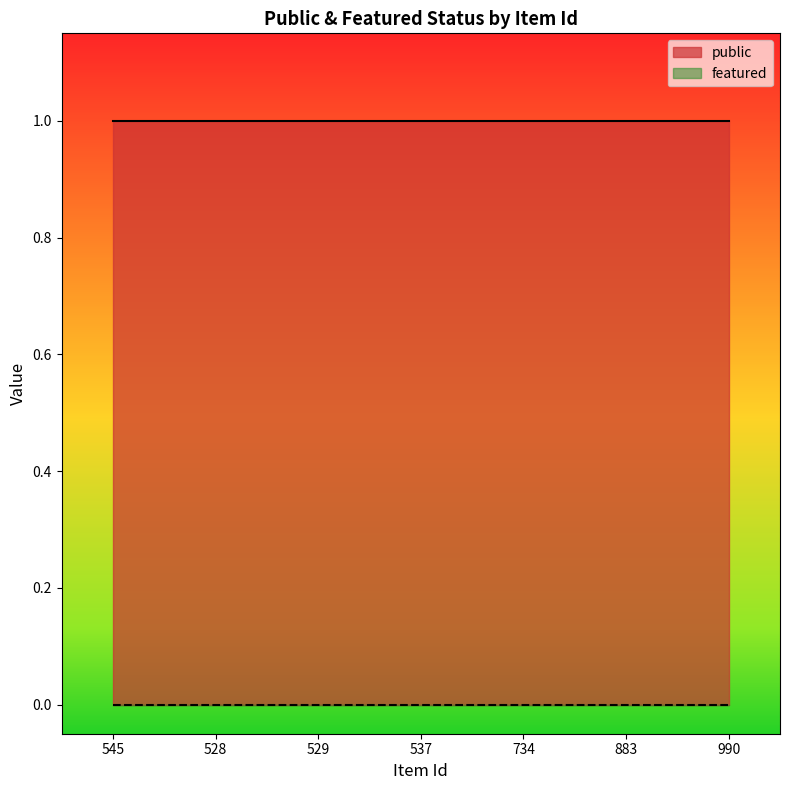

At which label is featured closest to 0?

545